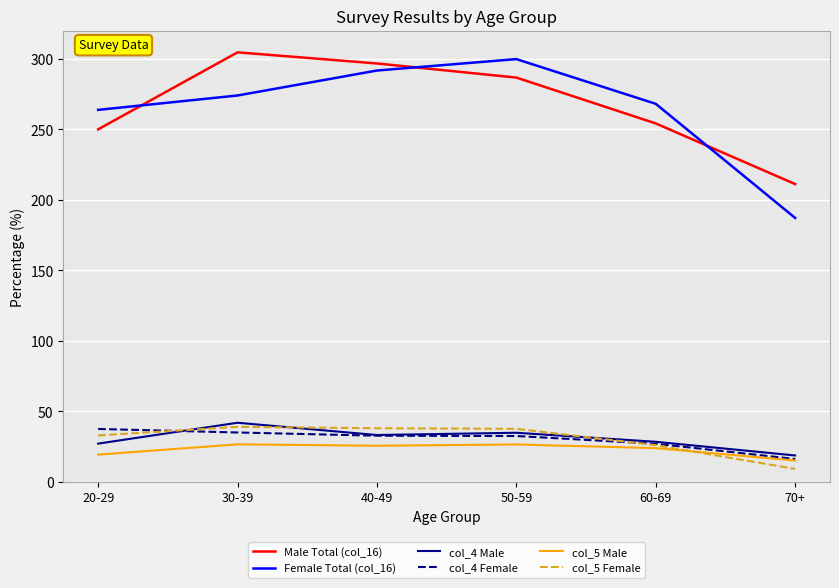

Is the value of col_4 Male at 60-69 greater than the value of Male Total (col_16) at 70+?

No